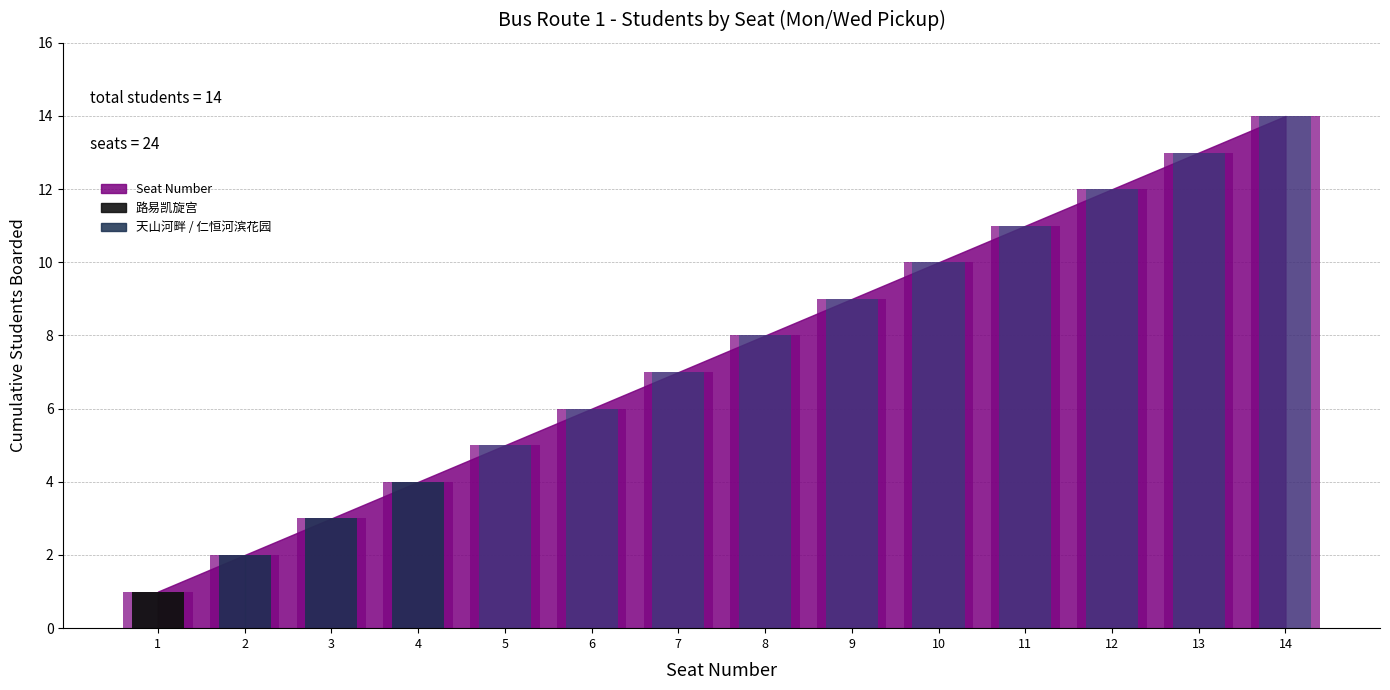

What is the minimum value shown in the chart?

1